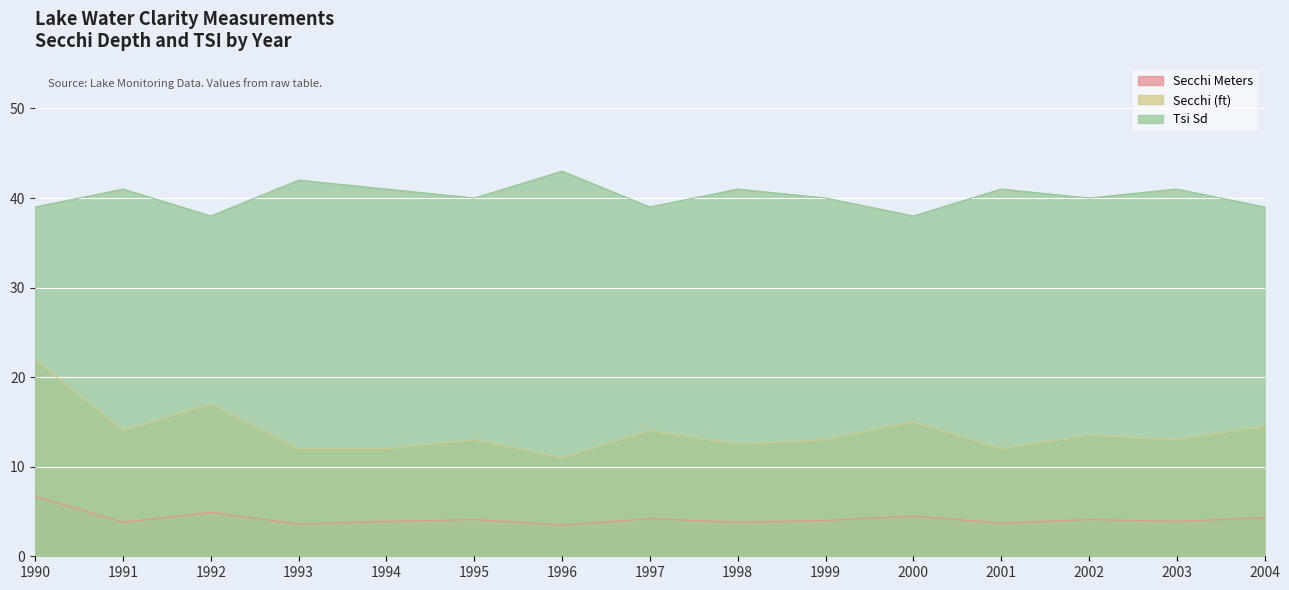

Reading left to right, extract all data points from this chart.

Secchi Meters: 1990=6.7	1991=3.8	1992=4.9	1993=3.6	1994=3.9	1995=4.1	1996=3.5	1997=4.2	1998=3.8	1999=4.0	2000=4.5	2001=3.7	2002=4.1	2003=3.9	2004=4.3
Secchi (ft): 1990=22.0	1991=14.0	1992=17.0	1993=12.0	1994=12.0	1995=13.0	1996=11.0	1997=14.0	1998=12.5	1999=13.0	2000=15.0	2001=12.0	2002=13.5	2003=13.0	2004=14.5
Tsi Sd: 1990=39.0	1991=41.0	1992=38.0	1993=42.0	1994=41.0	1995=40.0	1996=43.0	1997=39.0	1998=41.0	1999=40.0	2000=38.0	2001=41.0	2002=40.0	2003=41.0	2004=39.0